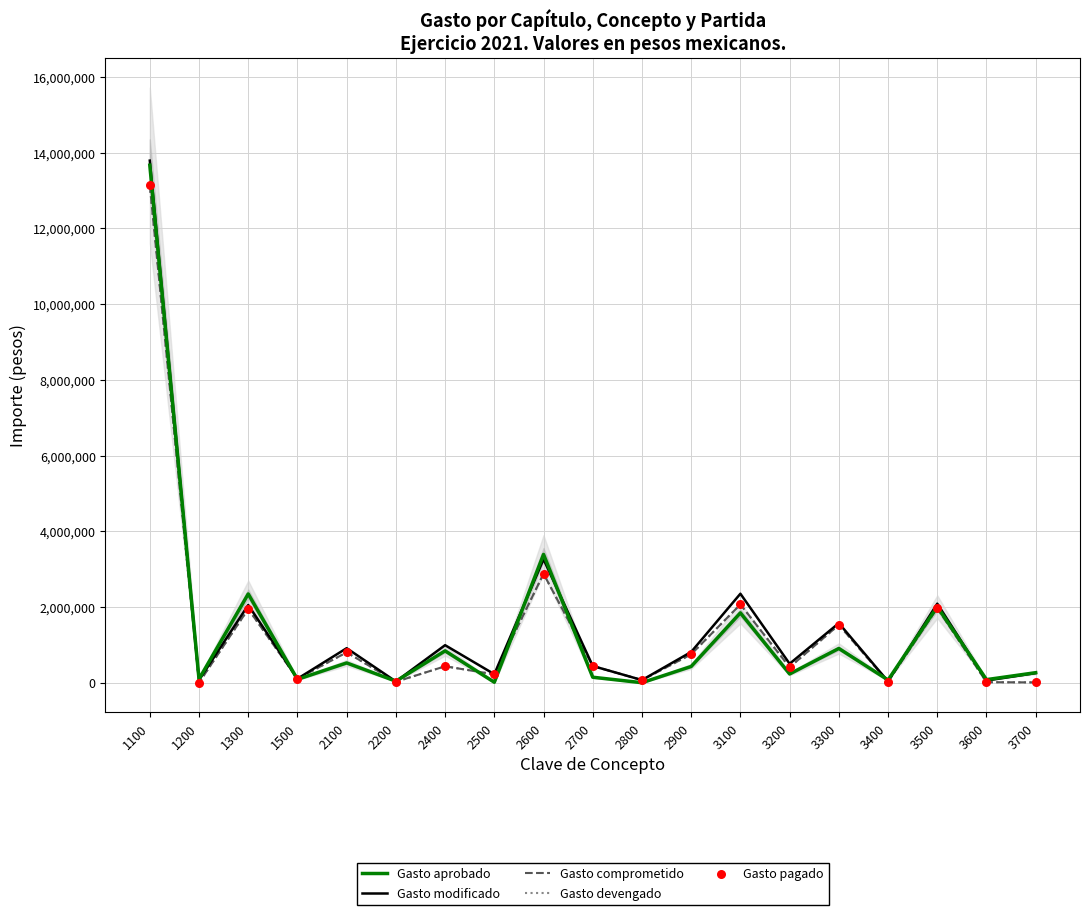

At which category is the sum across all series the highest?

1100